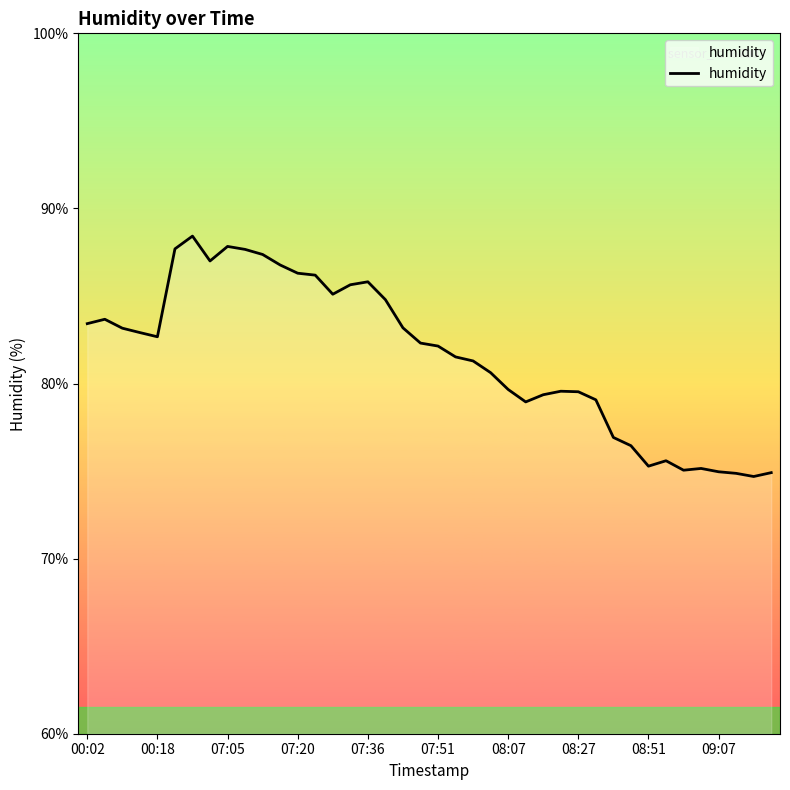

What is the greatest value displayed?

88.4